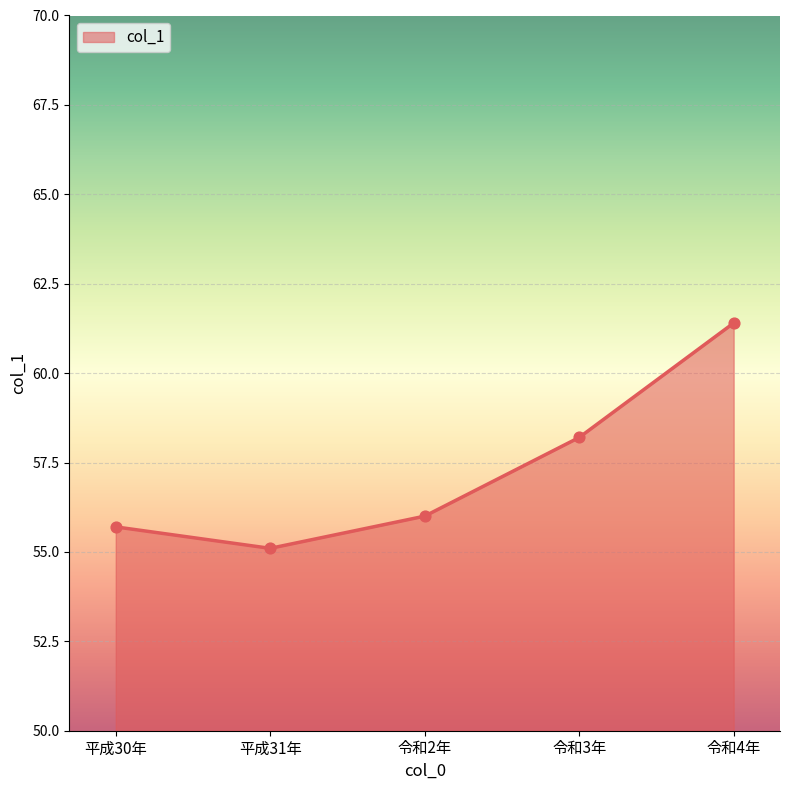

Which has a higher value, 平成31年 or 平成30年?

平成30年